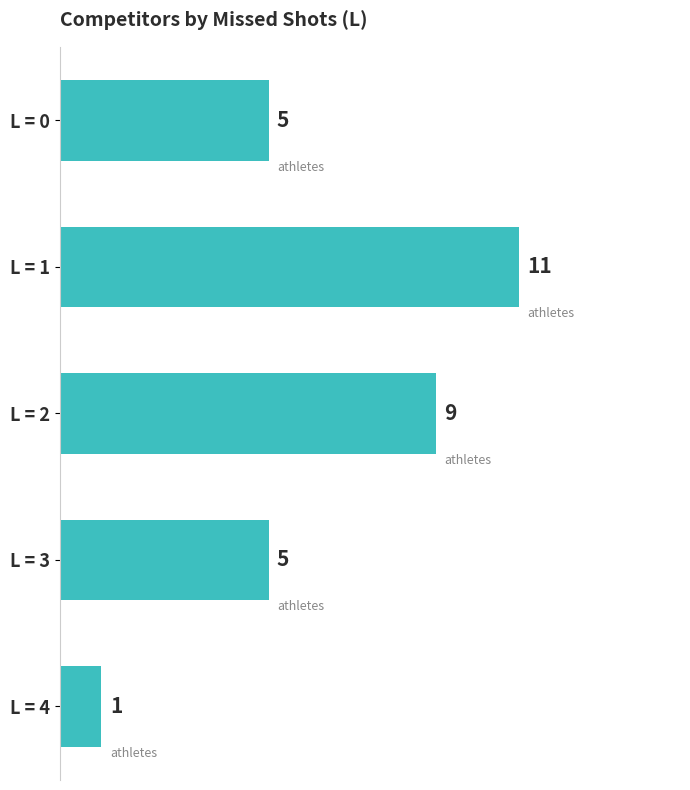

Count the values in the range 5 to 9.

3